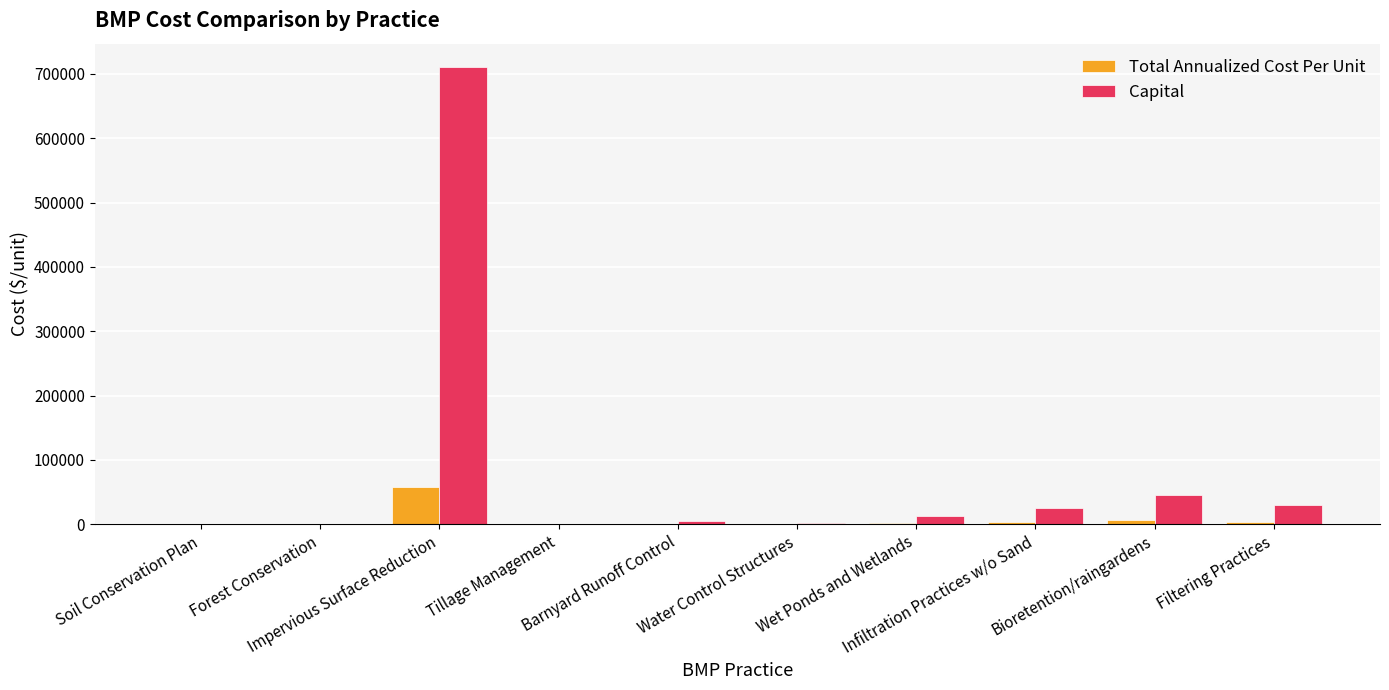

What is the greatest value displayed?

711456.4